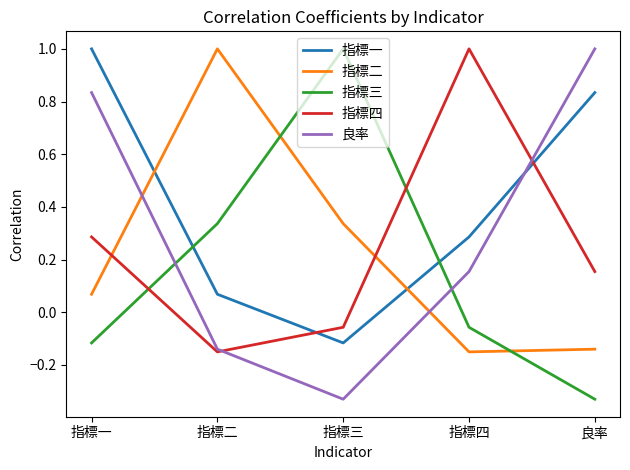

At which category is the sum across all series the highest?

指標一